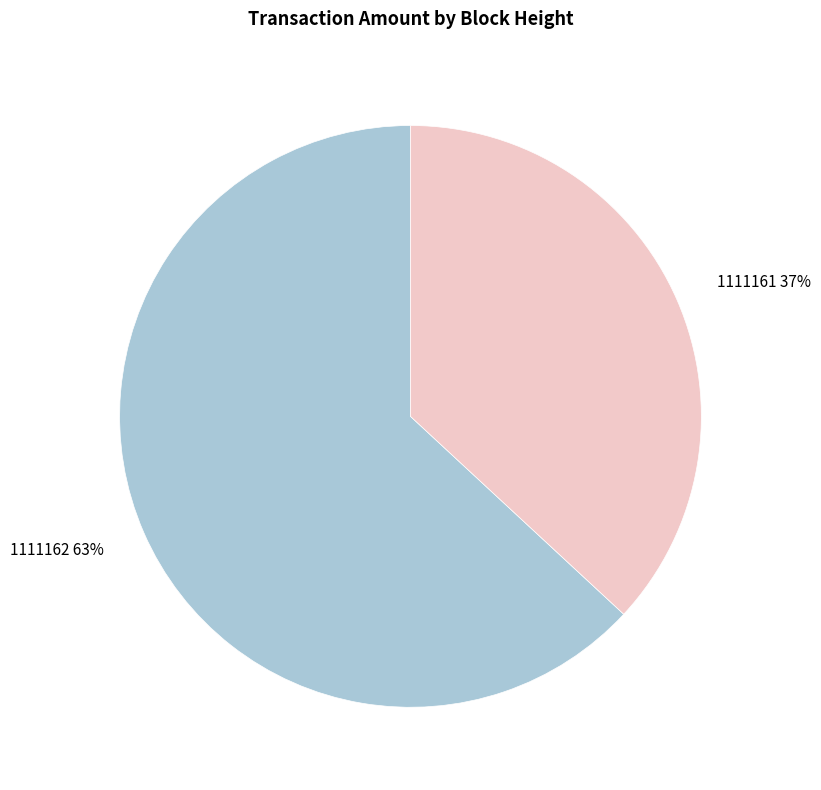

Is the sum of 1111162 and 1111161 greater than half?

Yes